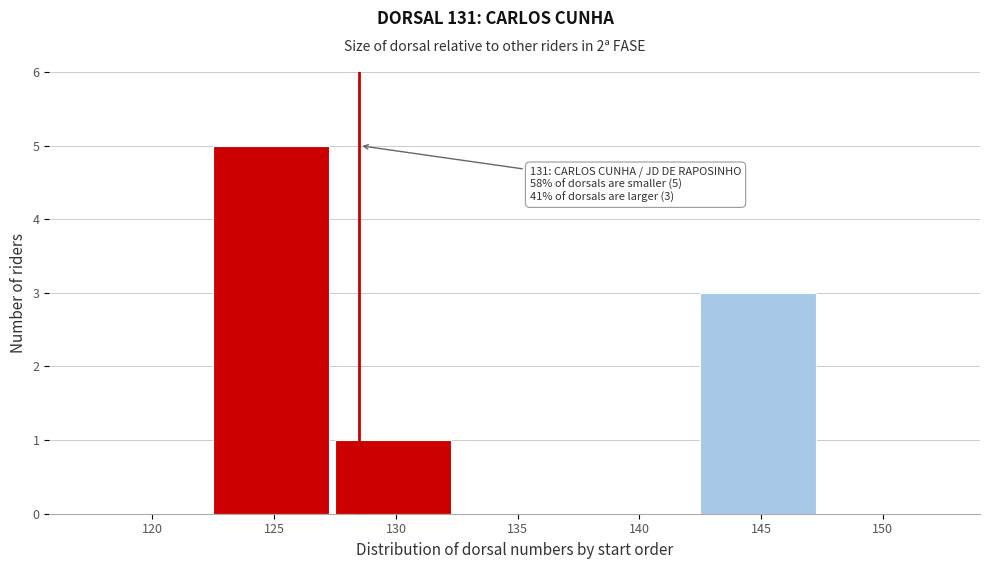

Reading left to right, extract all data points from this chart.

120=0	125=5	130=1	135=0	140=0	145=3	150=0